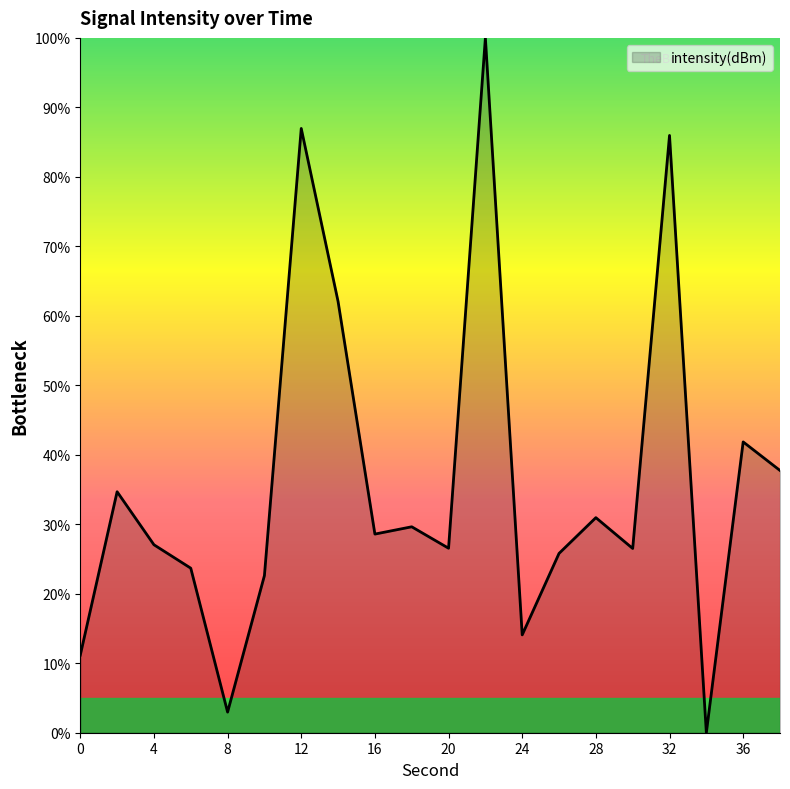

What is the maximum value shown in the chart?

100.0